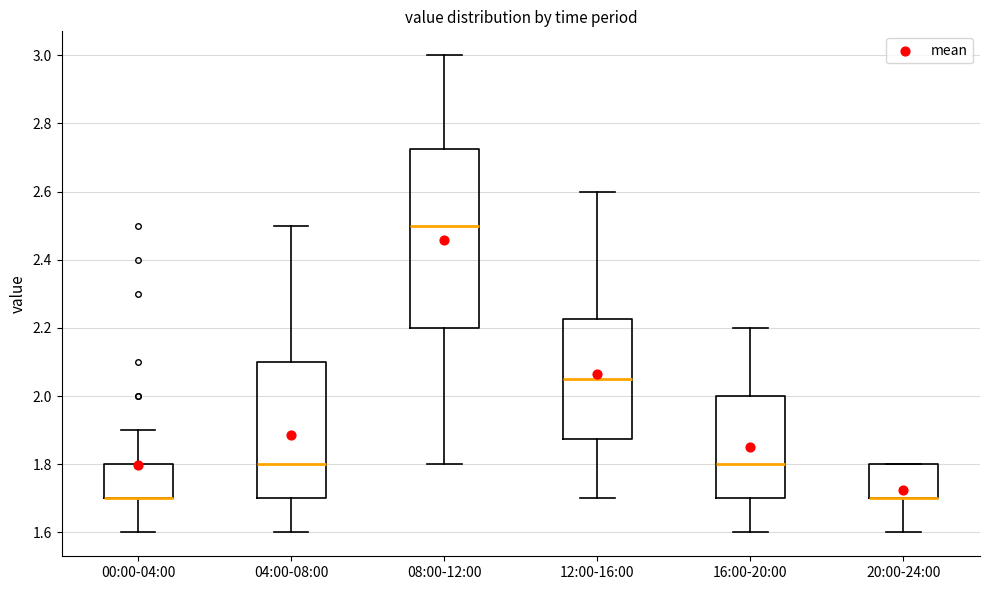

Which box is the tallest, from its lower edge to its upper edge?

08:00-12:00